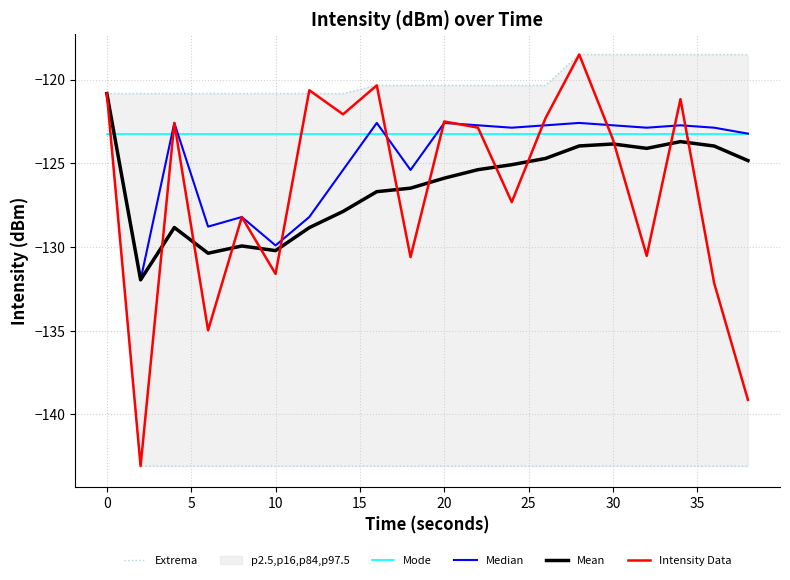

Does the chart have visible grid lines?

Yes